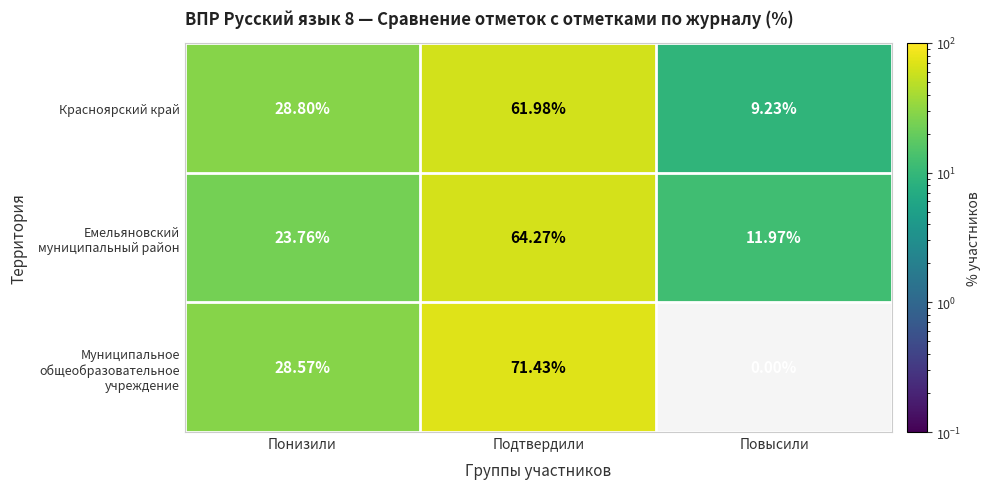

Rank the categories by Красноярский край value from lowest to highest.

Повысили, Понизили, Подтвердили